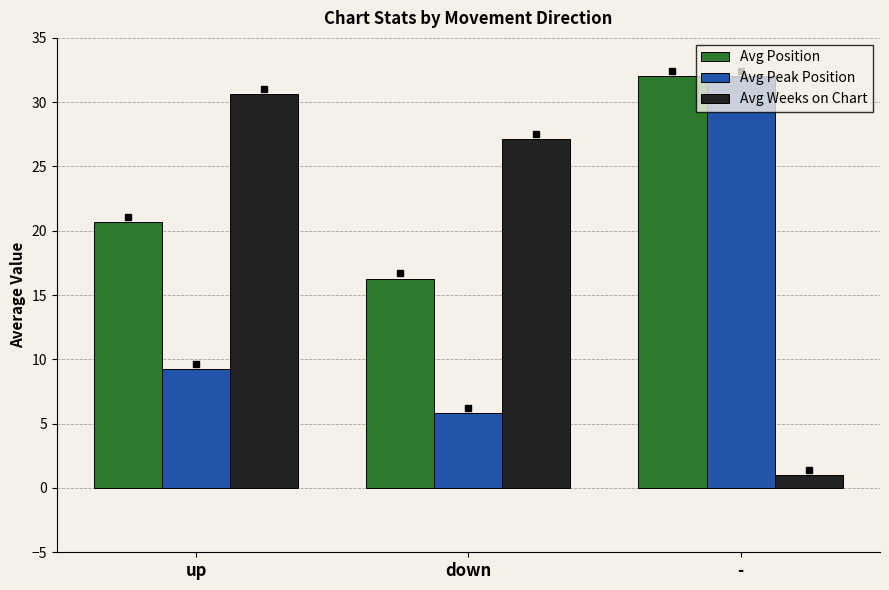

At which label does Avg Peak Position reach its minimum?

down